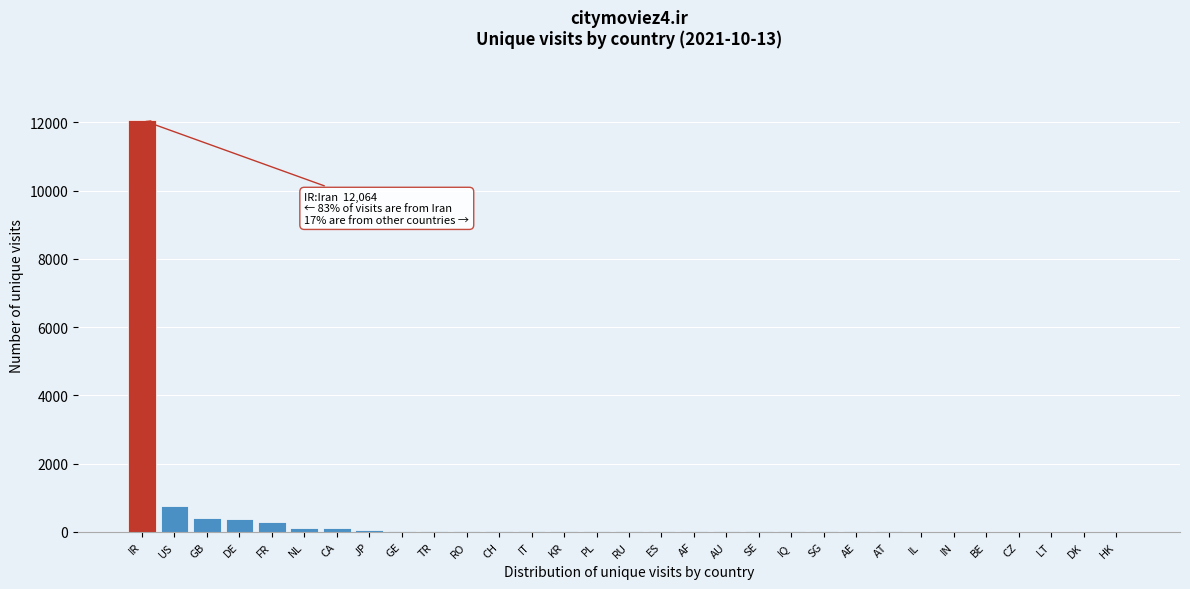

At which label is the value closest to 6034?

US